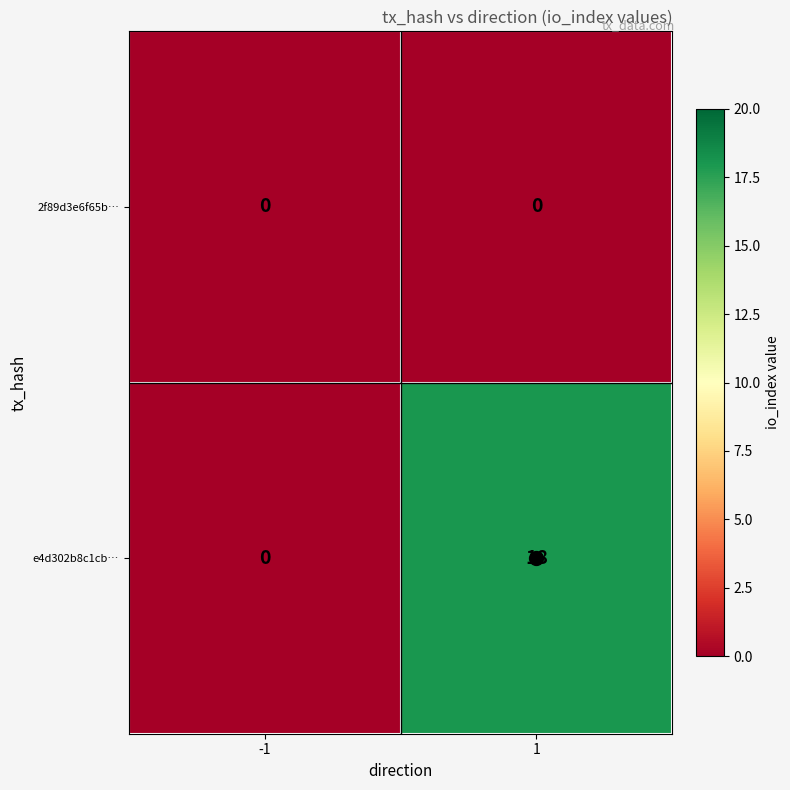

Rank the series by their maximum value, from highest to lowest.

e4d302b8c1cb…, 2f89d3e6f65b…